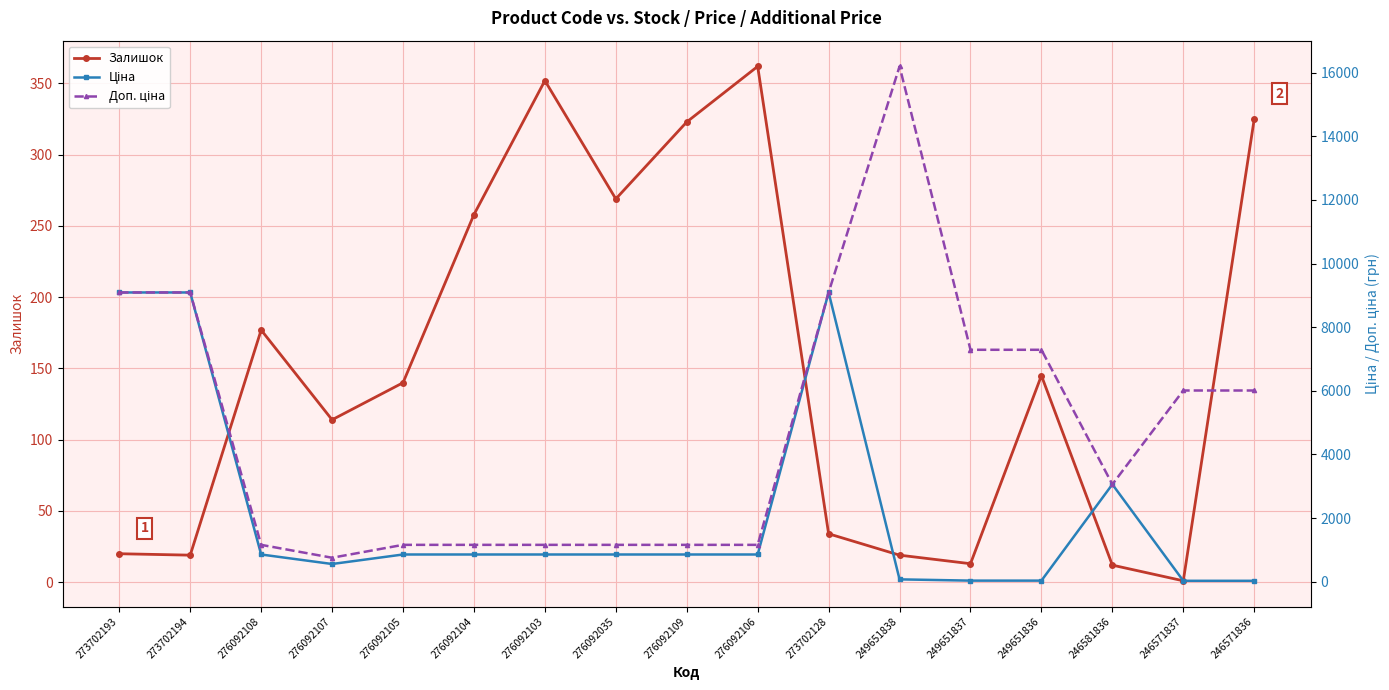

The Доп. ціна series shows 1157.3 at 276092103. True or false?

True